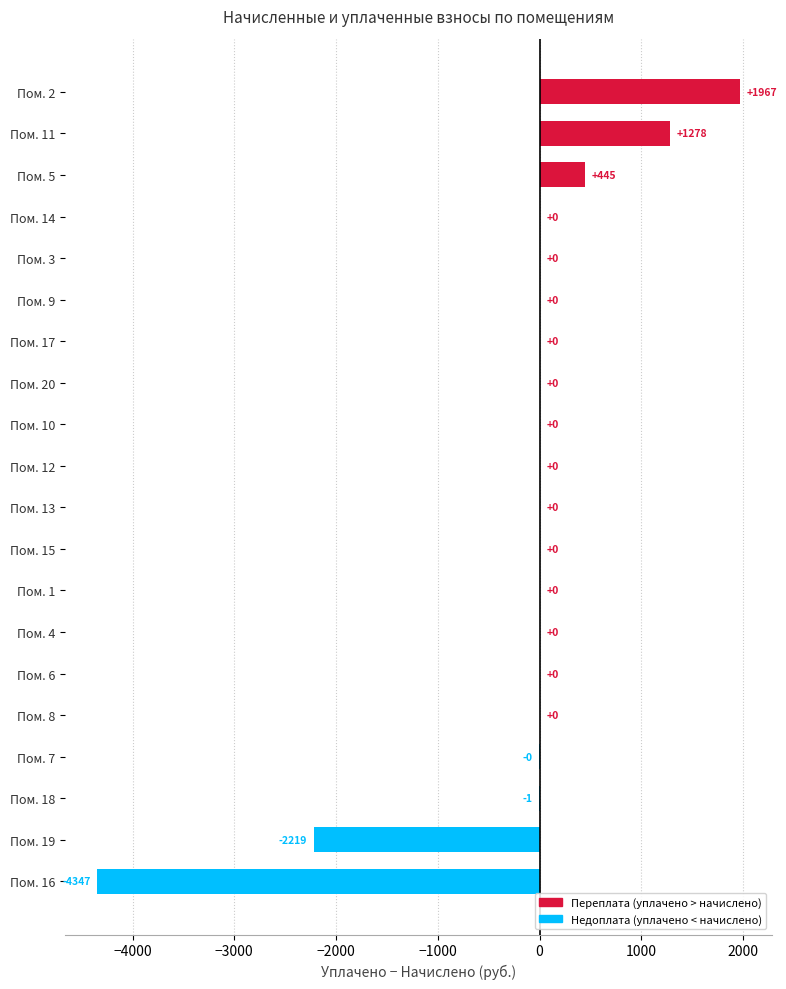

The value at Пом. 11 is 2173.9. True or false?

False